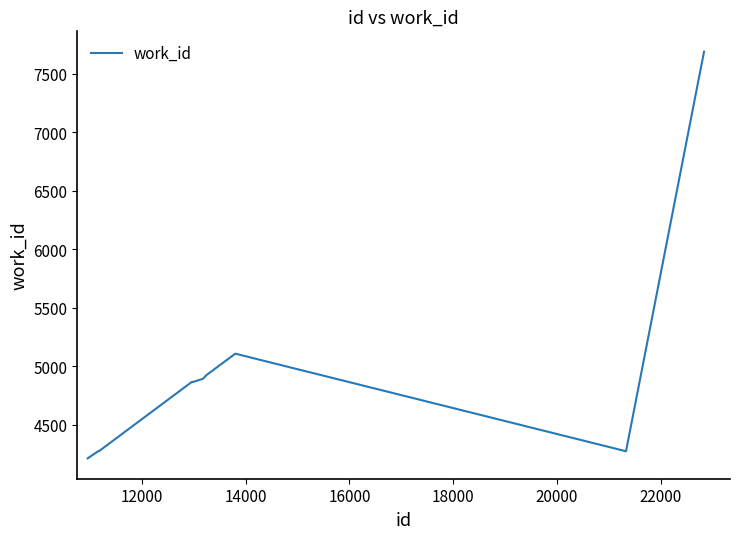

What is the difference between the maximum and minimum values?

3476